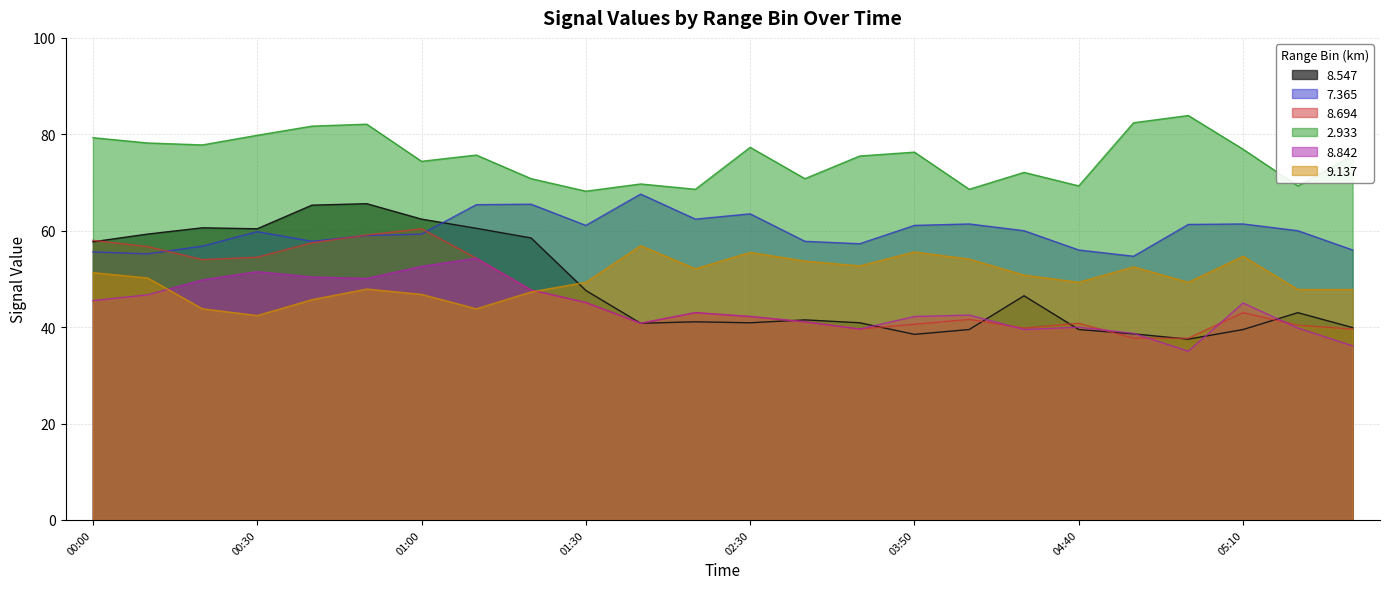

True or false: 2.933 and 8.547 cross at least once.

False